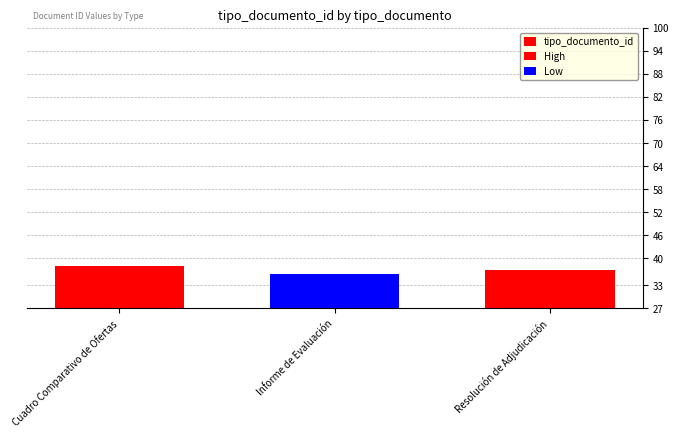

What position from the right is Resolución de Adjudicación?

1